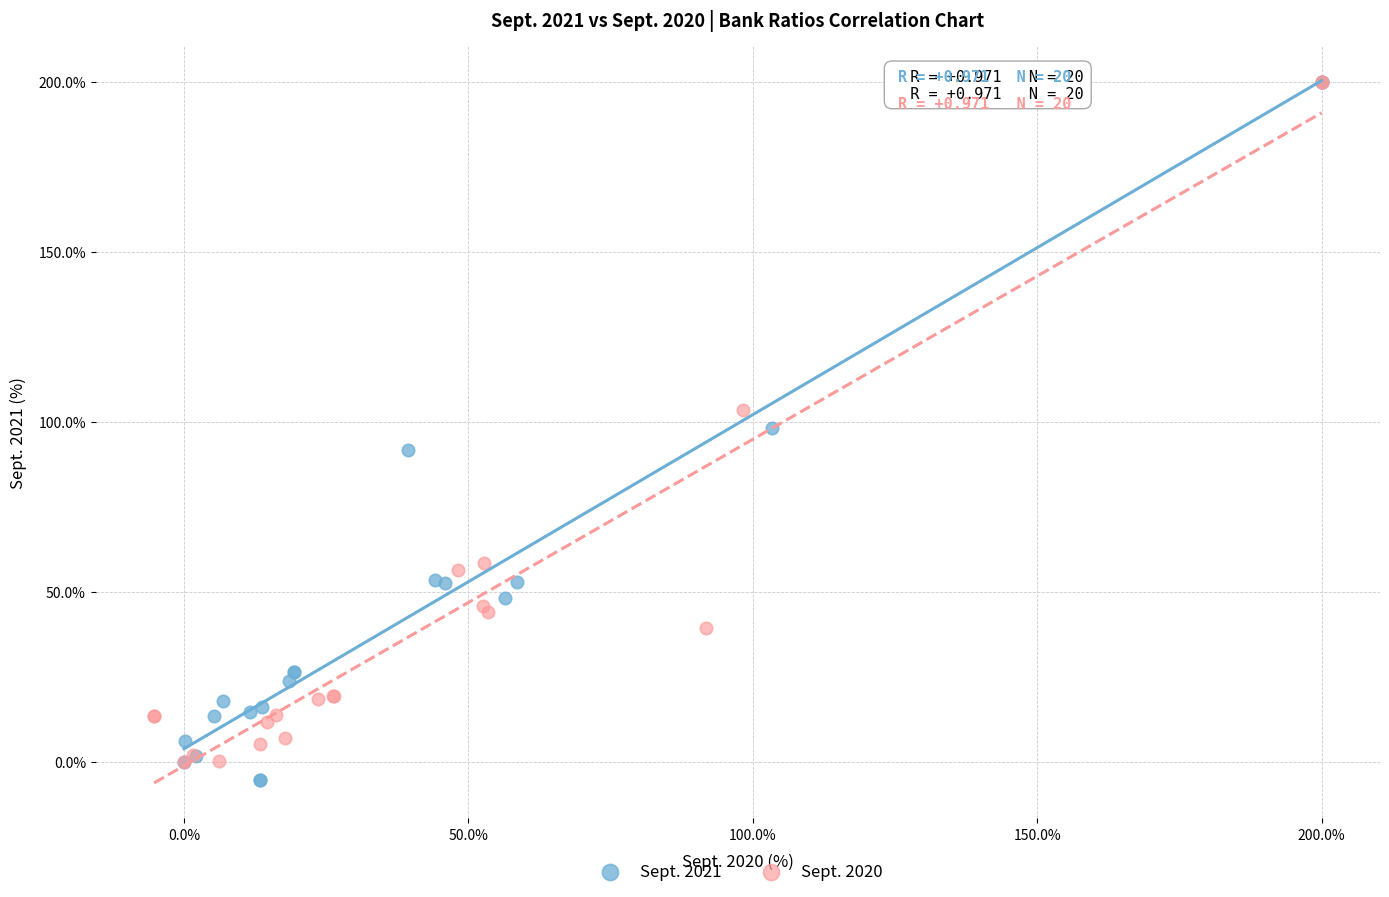

What are all the series names shown in the legend?

Sept. 2021, Sept. 2020